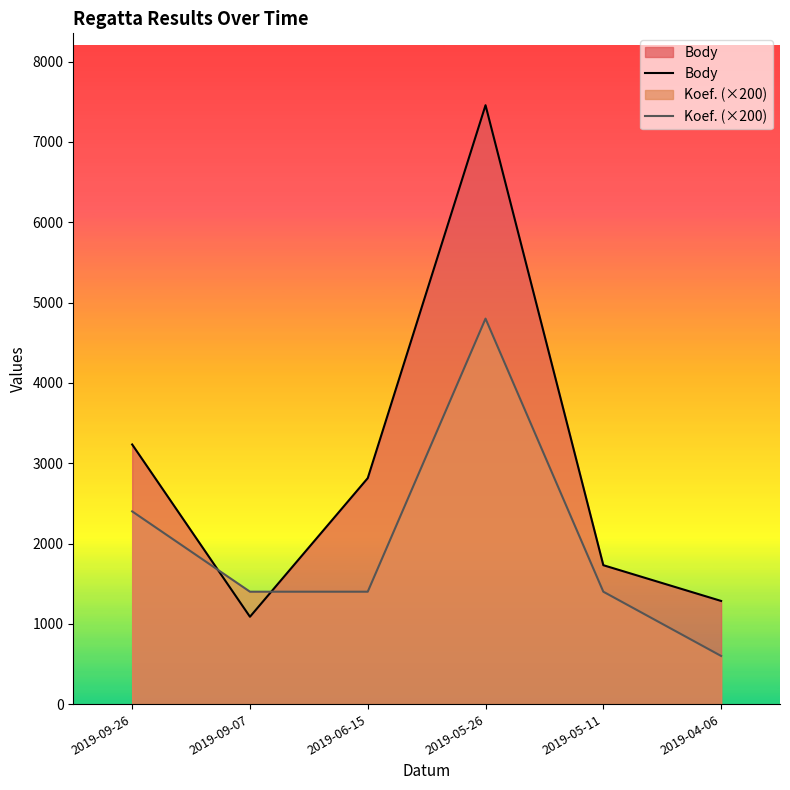

Reading left to right, list all the values displayed in this chart.

Body: 2019-09-26=3233	2019-09-07=1088	2019-06-15=2814	2019-05-26=7457	2019-05-11=1730	2019-04-06=1285
Koef. (×200): 2019-09-26=2400	2019-09-07=1400	2019-06-15=1400	2019-05-26=4800	2019-05-11=1400	2019-04-06=600